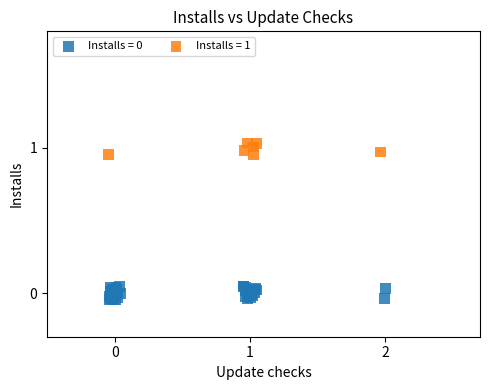

Which series contains the highest Y value?

Installs = 1